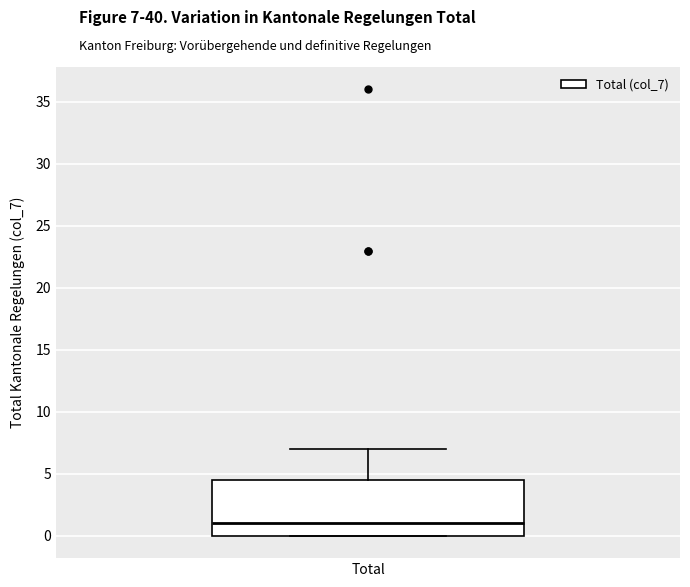

Read this box plot against the y-axis: the position of the median line, the range covered by the box, and the ends of both whiskers. The values are not printed on the chart, so give them approximately, as read against the axis.

median 1.0, box 0.0 to 4.5, whiskers 0.0 to 7.0